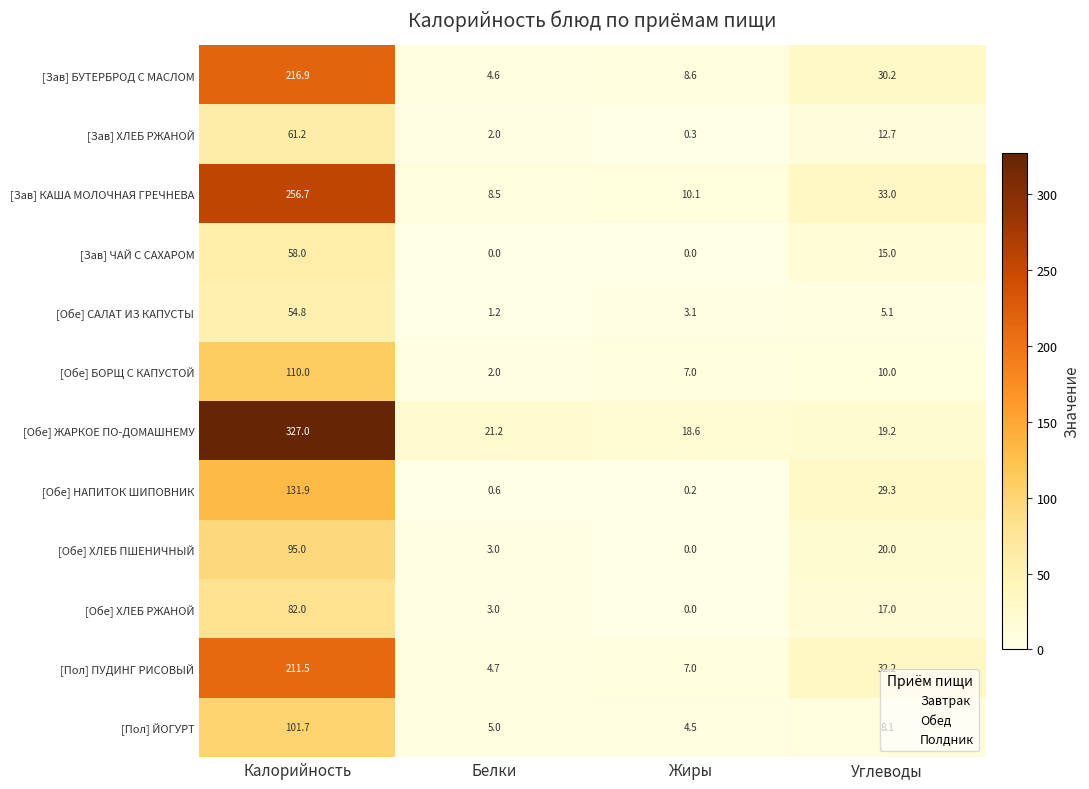

What is the average value of the [Обе] ХЛЕБ РЖАНОЙ series?

25.5